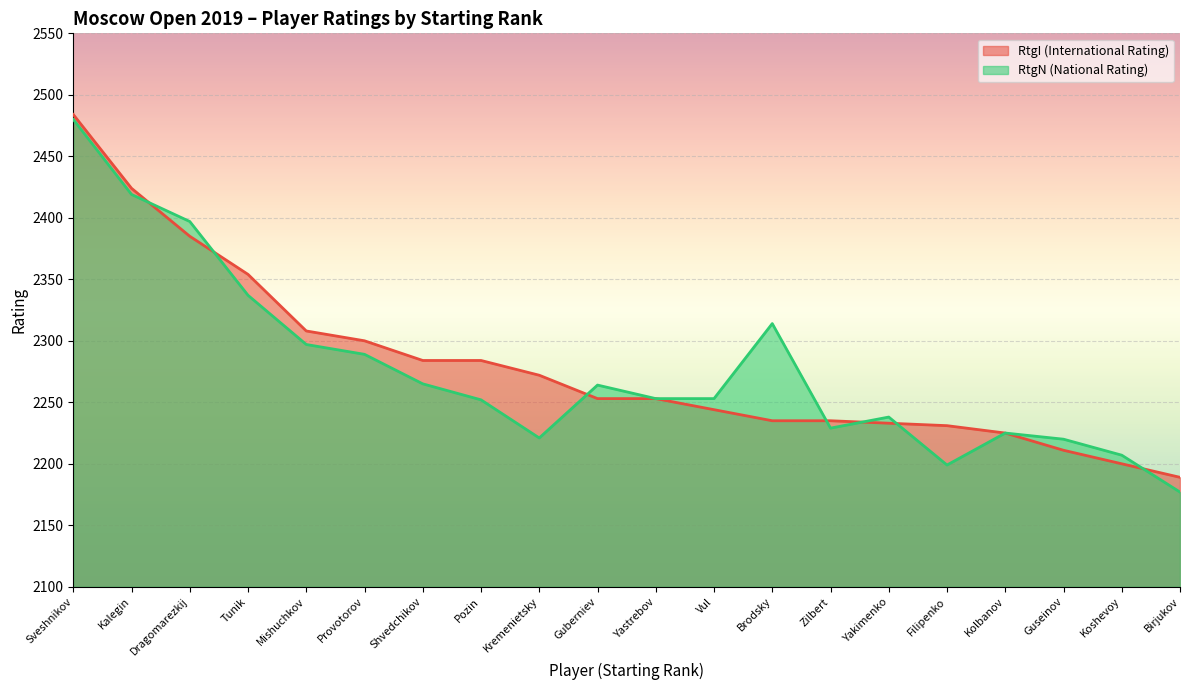

At how many categories does at least one series exceed 2430?

1